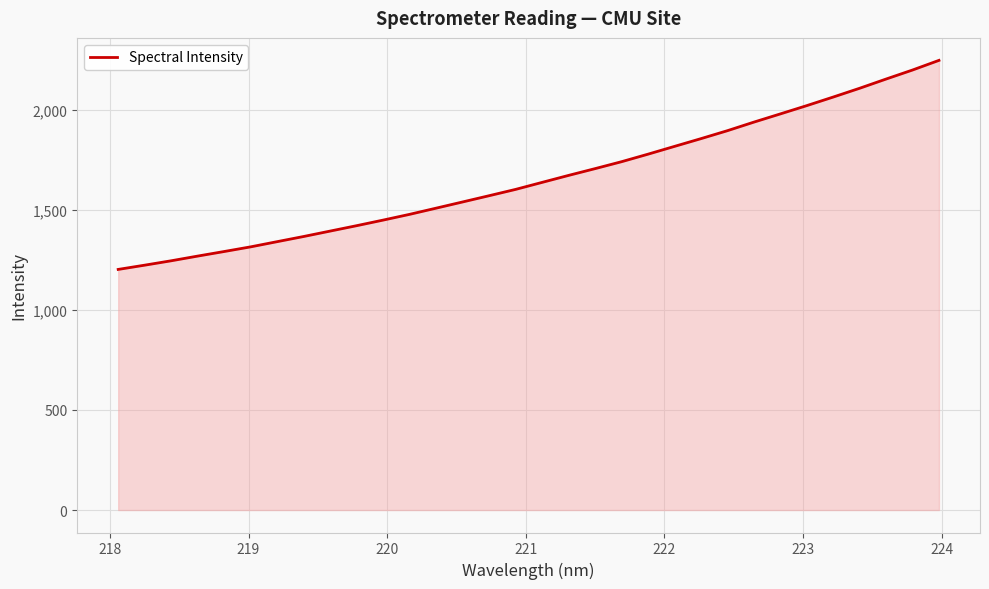

What is the greatest value displayed?

2245.4